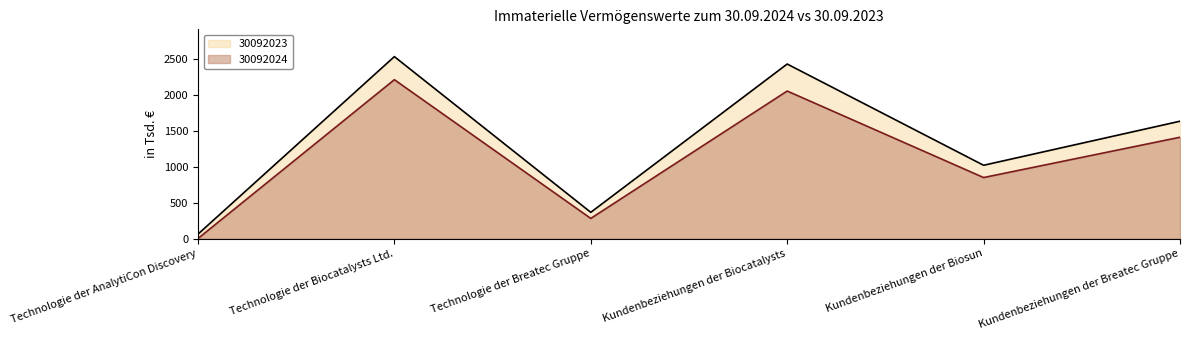

What is the average value of the 30092024 series?

1134